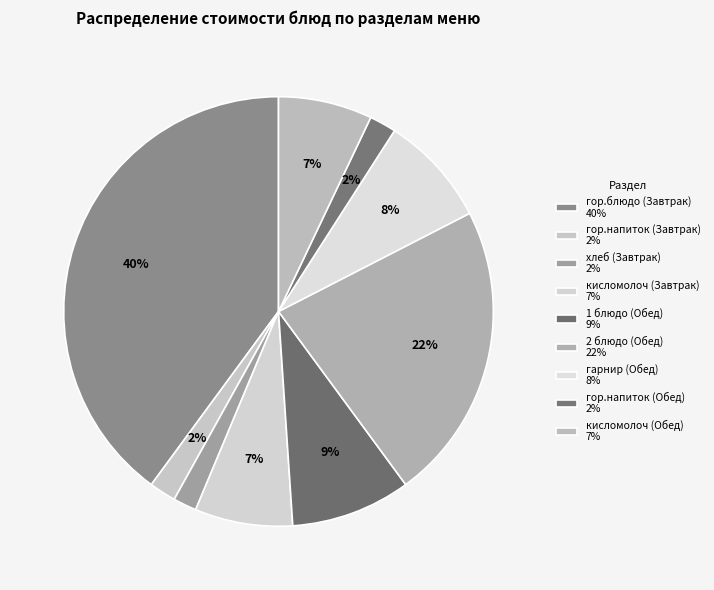

Does any single category account for the majority?

No